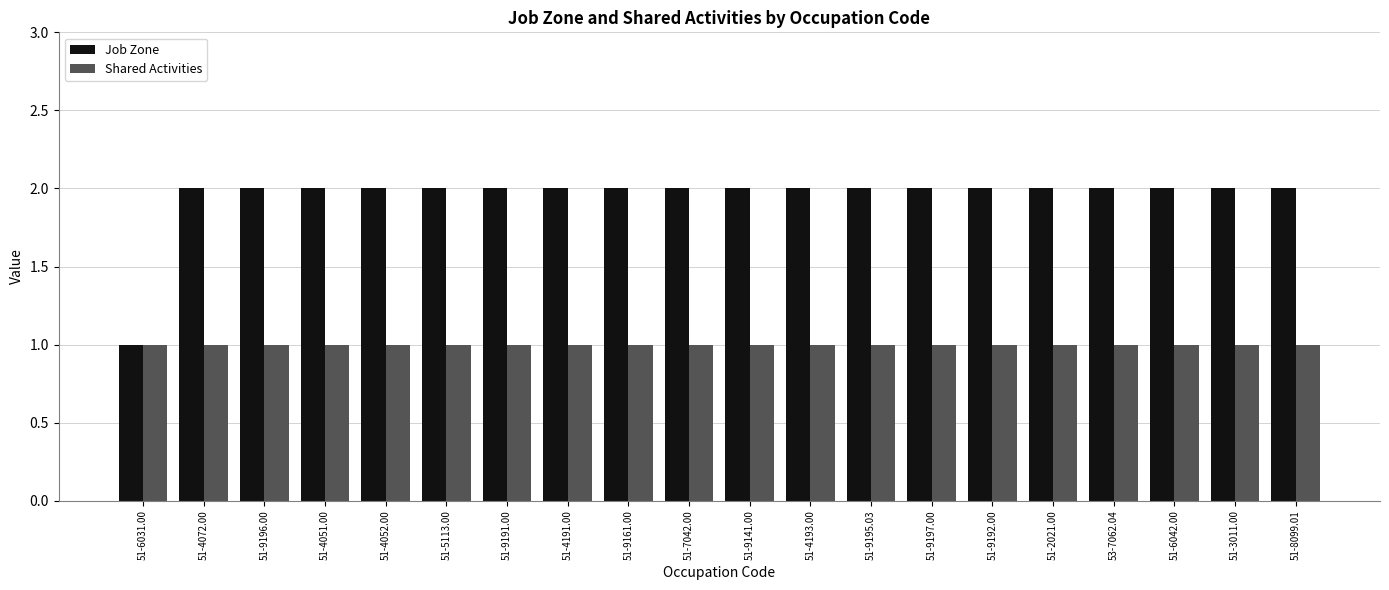

The value of Shared Activities at 51-9196.00 is 1. True or false?

True